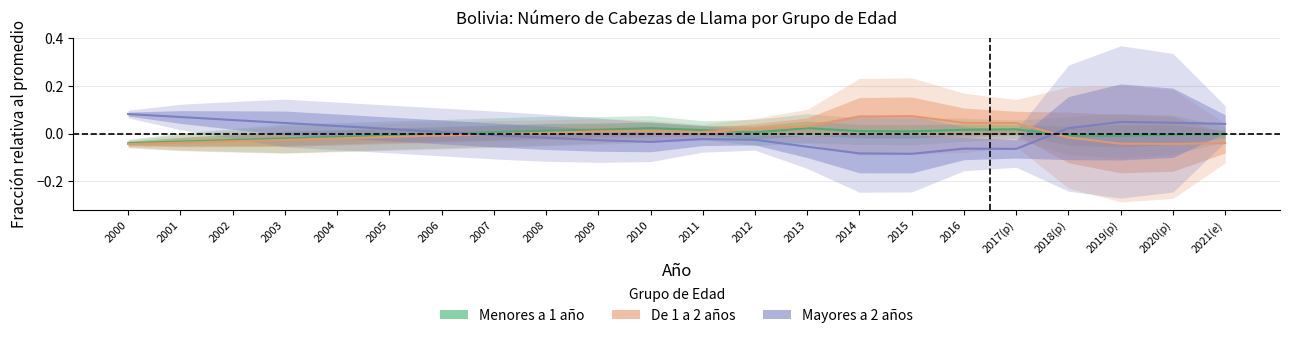

Is it true that De 1 a 2 años equals 0.0 at 2009?

True